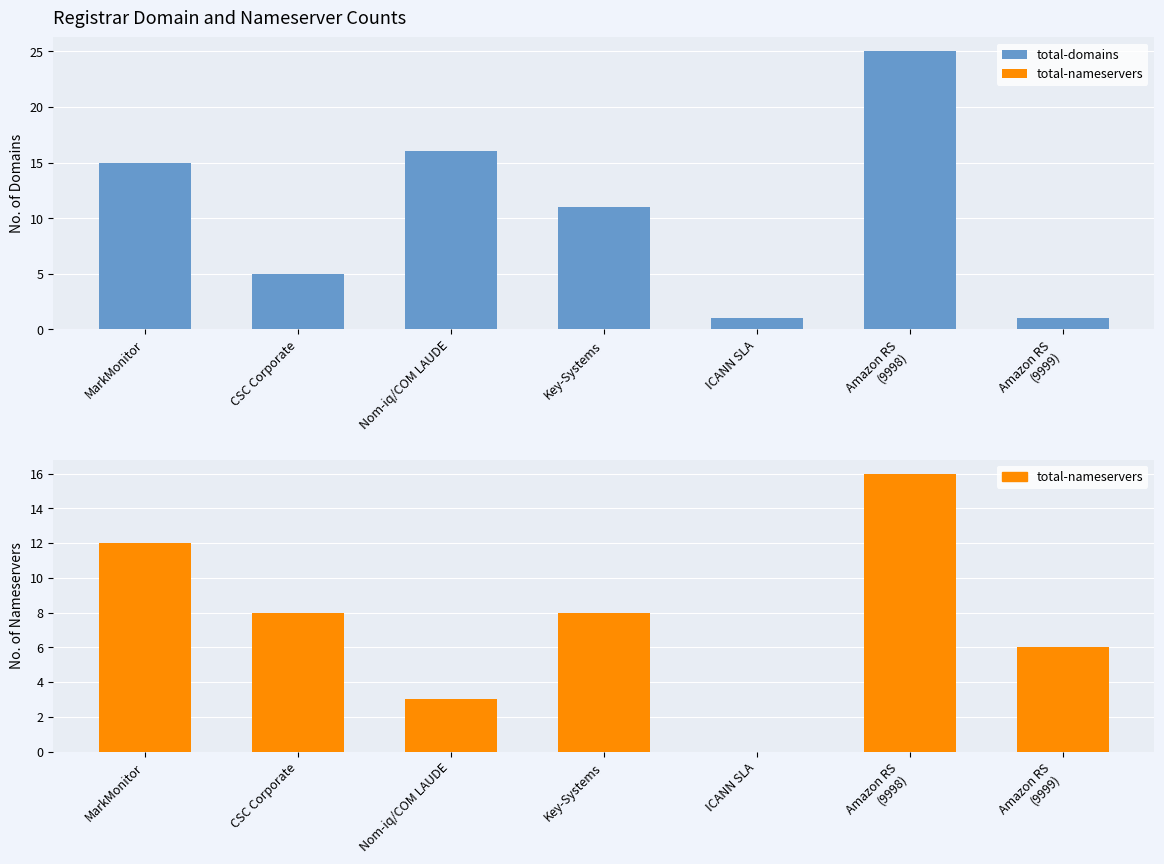

What position from the right is MarkMonitor?

7